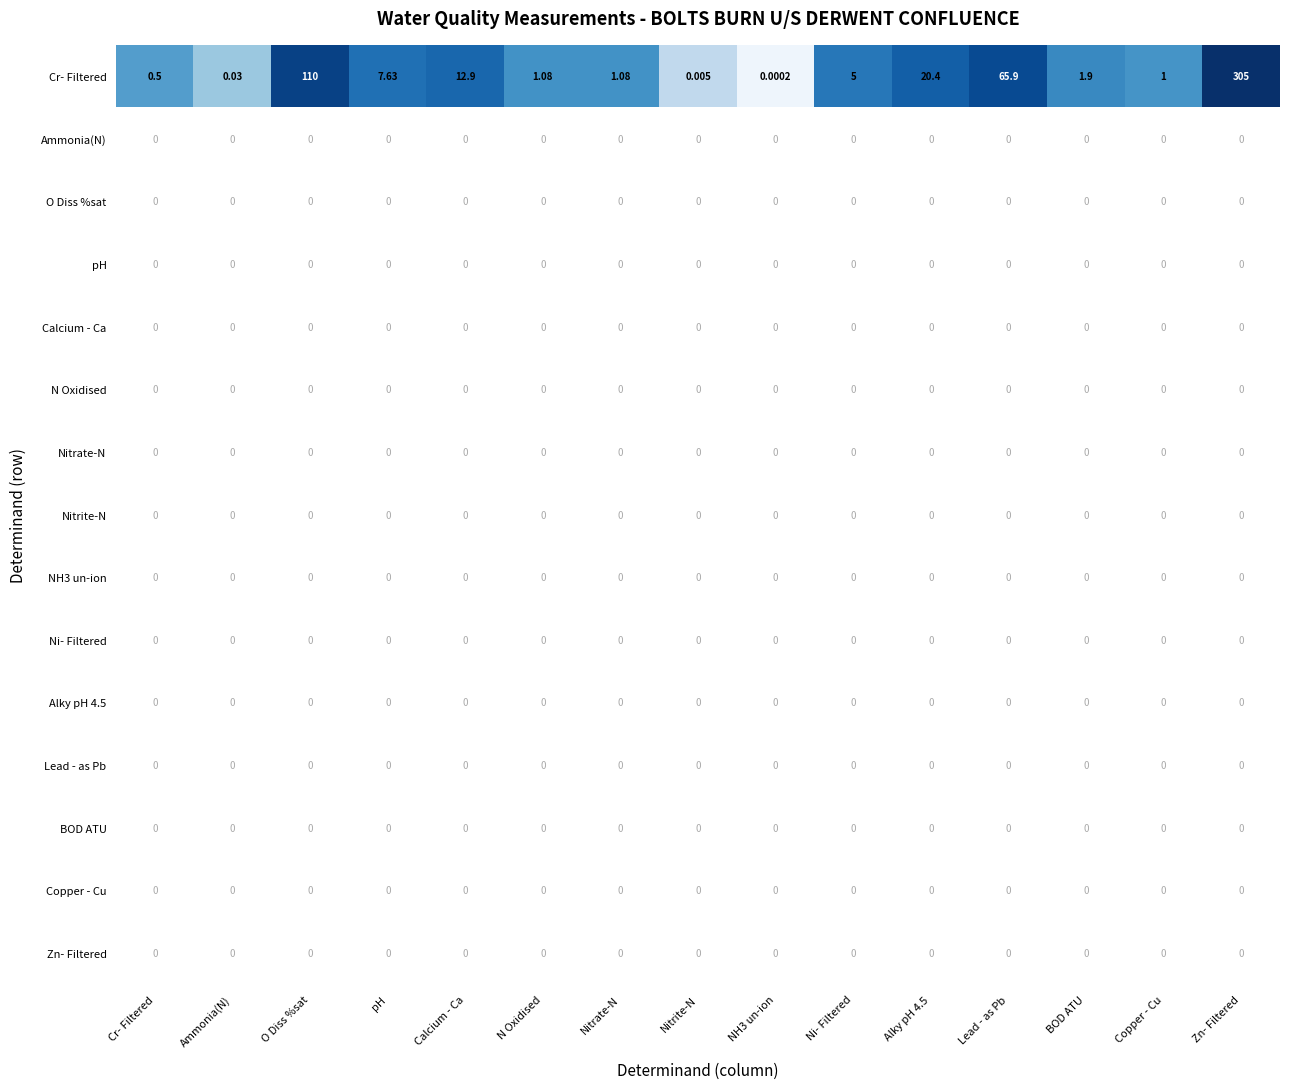

Which label corresponds to the largest value in the chart?

Zn- Filtered